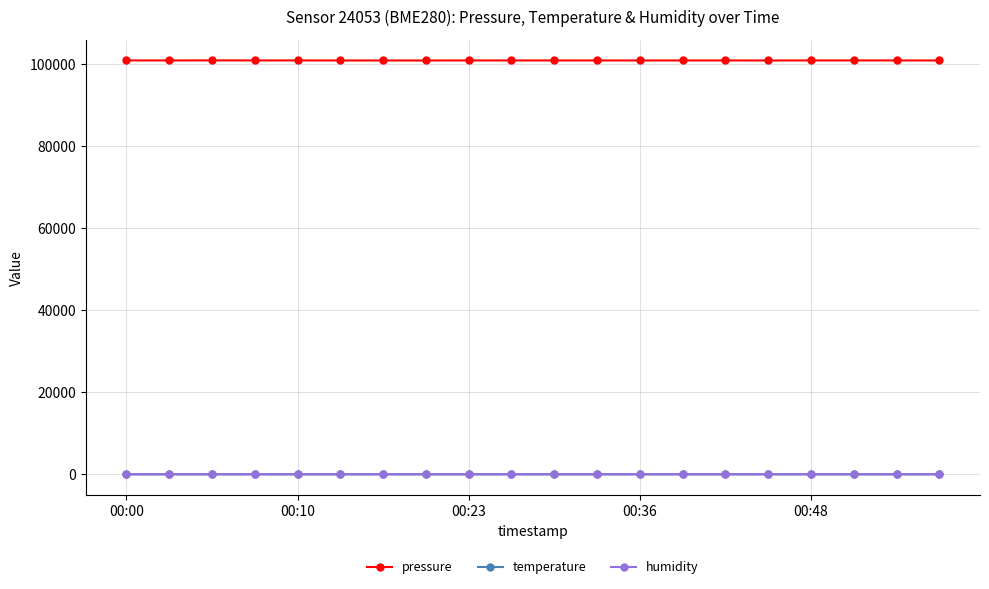

True or false: humidity and pressure intersect in this chart.

False